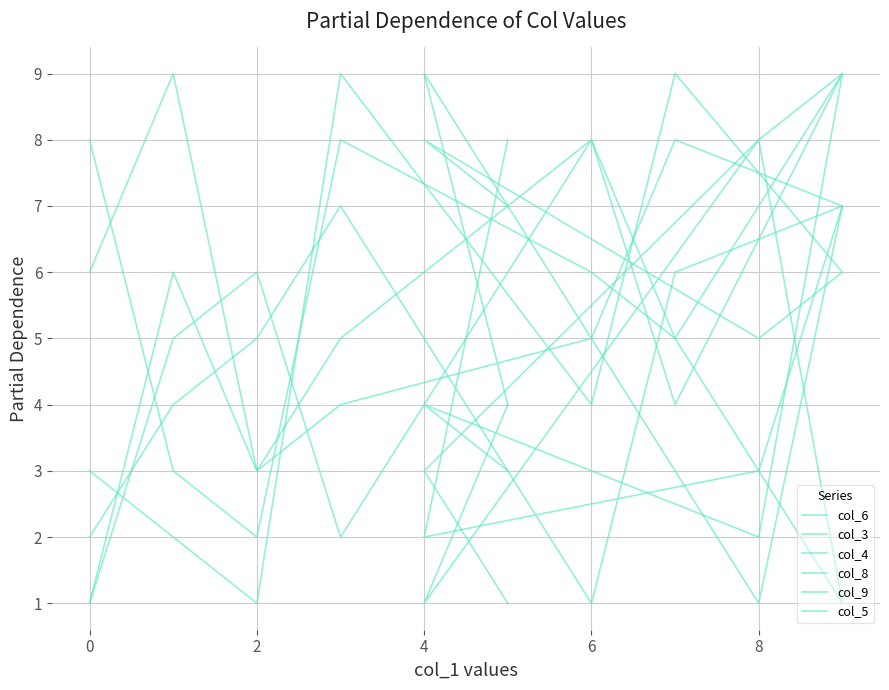

Is this an area chart (filled region under the line)?

No